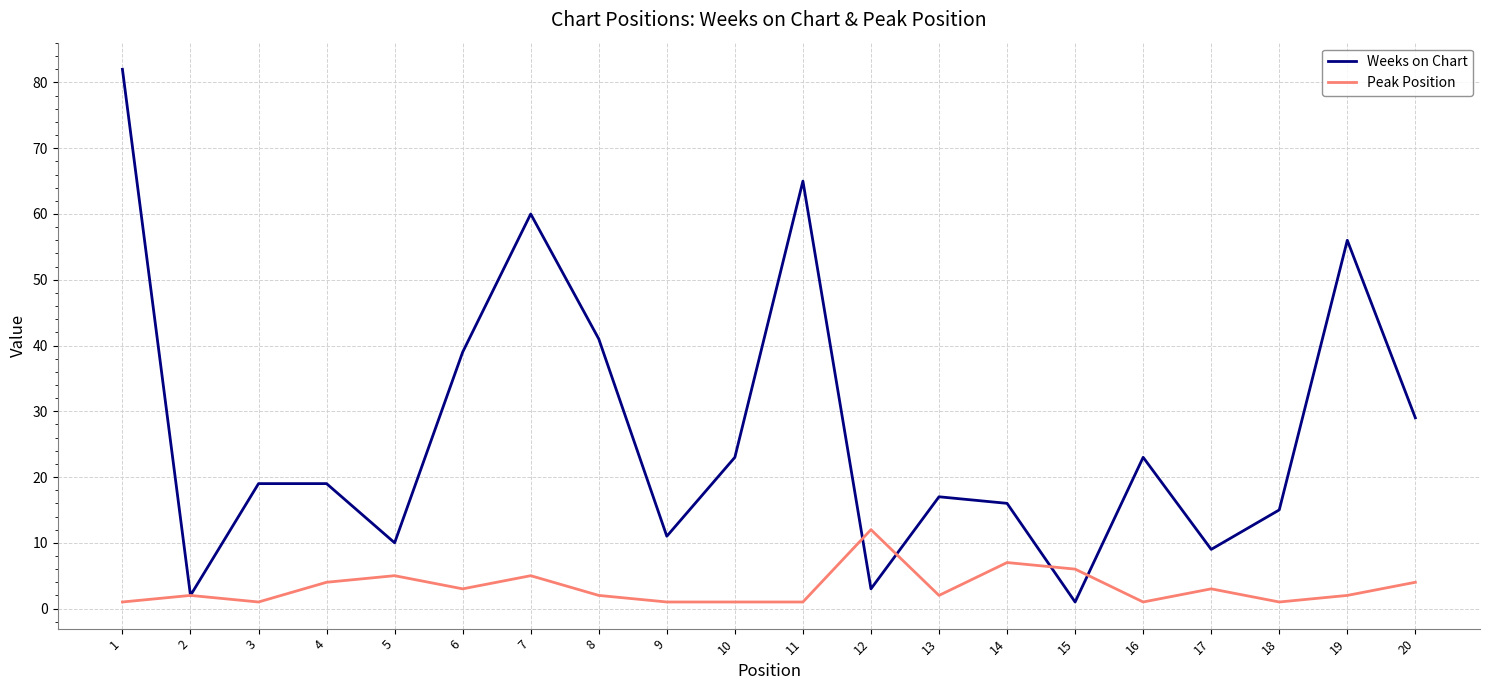

Which category has the highest value in the Peak Position series?

12